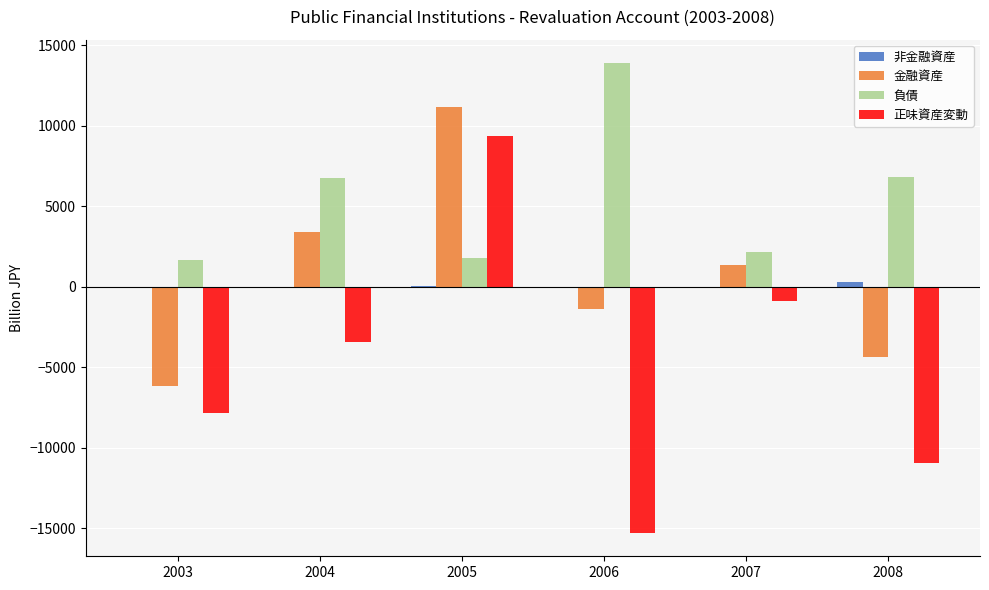

What is the sum of all 負債 values?

33085.7